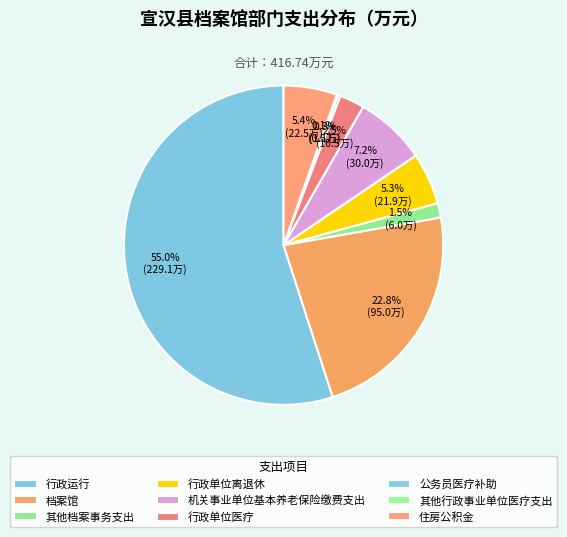

Rank the categories by value from lowest to highest.

其他行政事业单位医疗支出, 公务员医疗补助, 其他档案事务支出, 行政单位医疗, 行政单位离退休, 住房公积金, 机关事业单位基本养老保险缴费支出, 档案馆, 行政运行